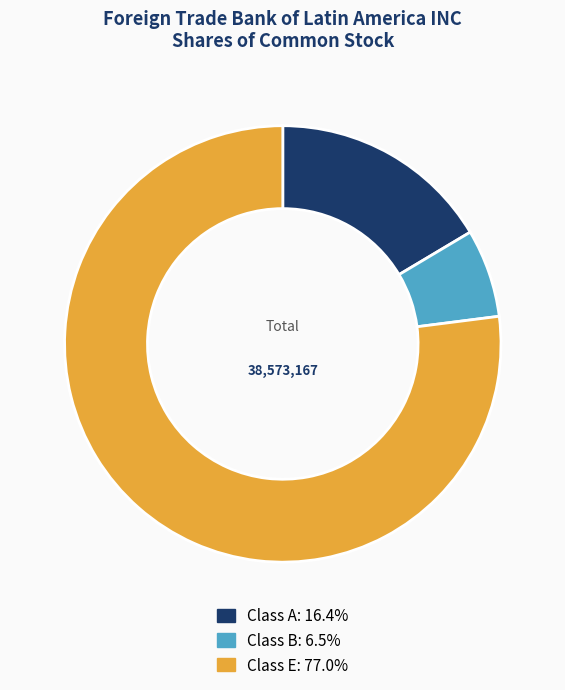

Is there a majority slice in this chart?

Yes